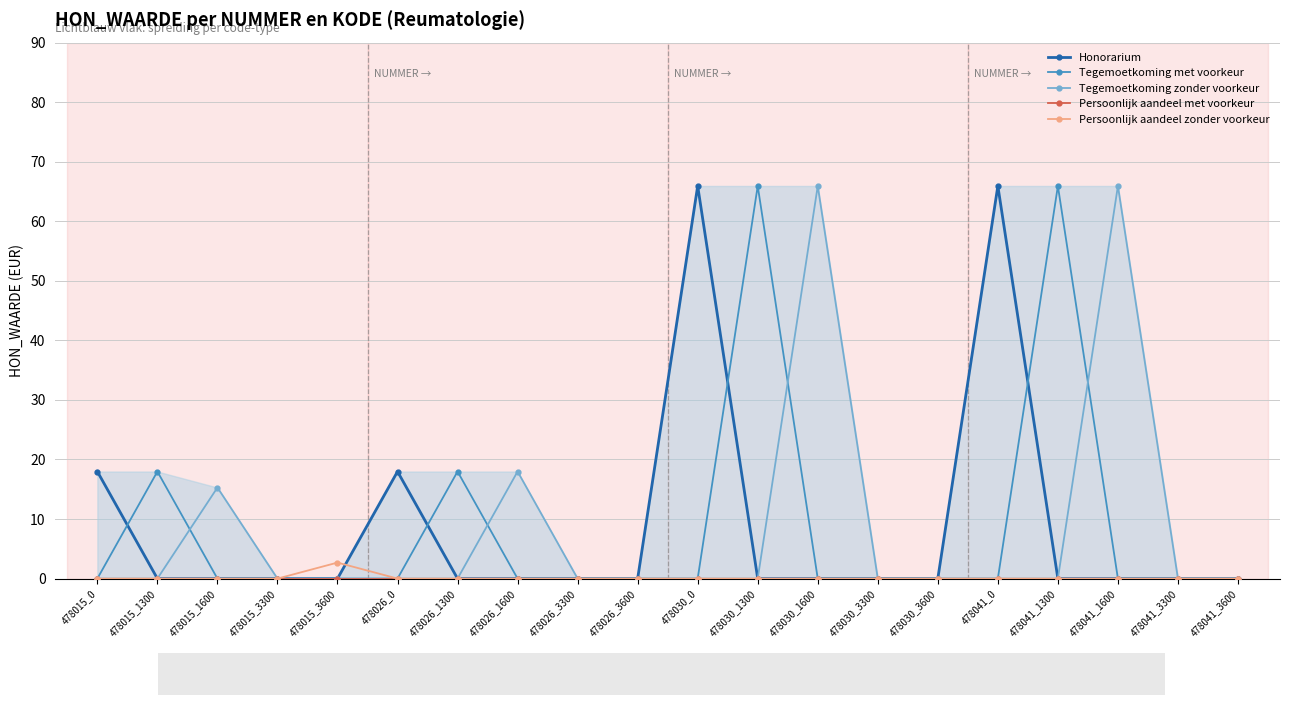

Reading right to left, what are all the values shown in this chart?

Honorarium: 478041_3600=0.0	478041_3300=0.0	478041_1600=0.0	478041_1300=0.0	478041_0=65.9	478030_3600=0.0	478030_3300=0.0	478030_1600=0.0	478030_1300=0.0	478030_0=65.9	478026_3600=0.0	478026_3300=0.0	478026_1600=0.0	478026_1300=0.0	478026_0=18.0	478015_3600=0.0	478015_3300=0.0	478015_1600=0.0	478015_1300=0.0	478015_0=18.0
Tegemoetkoming met voorkeur: 478041_3600=0.0	478041_3300=0.0	478041_1600=0.0	478041_1300=65.9	478041_0=0.0	478030_3600=0.0	478030_3300=0.0	478030_1600=0.0	478030_1300=65.9	478030_0=0.0	478026_3600=0.0	478026_3300=0.0	478026_1600=0.0	478026_1300=18.0	478026_0=0.0	478015_3600=0.0	478015_3300=0.0	478015_1600=0.0	478015_1300=18.0	478015_0=0.0
Tegemoetkoming zonder voorkeur: 478041_3600=0.0	478041_3300=0.0	478041_1600=65.9	478041_1300=0.0	478041_0=0.0	478030_3600=0.0	478030_3300=0.0	478030_1600=65.9	478030_1300=0.0	478030_0=0.0	478026_3600=0.0	478026_3300=0.0	478026_1600=18.0	478026_1300=0.0	478026_0=0.0	478015_3600=0.0	478015_3300=0.0	478015_1600=15.3	478015_1300=0.0	478015_0=0.0
Persoonlijk aandeel met voorkeur: 478041_3600=0.0	478041_3300=0.0	478041_1600=0.0	478041_1300=0.0	478041_0=0.0	478030_3600=0.0	478030_3300=0.0	478030_1600=0.0	478030_1300=0.0	478030_0=0.0	478026_3600=0.0	478026_3300=0.0	478026_1600=0.0	478026_1300=0.0	478026_0=0.0	478015_3600=0.0	478015_3300=0.0	478015_1600=0.0	478015_1300=0.0	478015_0=0.0
Persoonlijk aandeel zonder voorkeur: 478041_3600=0.0	478041_3300=0.0	478041_1600=0.0	478041_1300=0.0	478041_0=0.0	478030_3600=0.0	478030_3300=0.0	478030_1600=0.0	478030_1300=0.0	478030_0=0.0	478026_3600=0.0	478026_3300=0.0	478026_1600=0.0	478026_1300=0.0	478026_0=0.0	478015_3600=2.7	478015_3300=0.0	478015_1600=0.0	478015_1300=0.0	478015_0=0.0